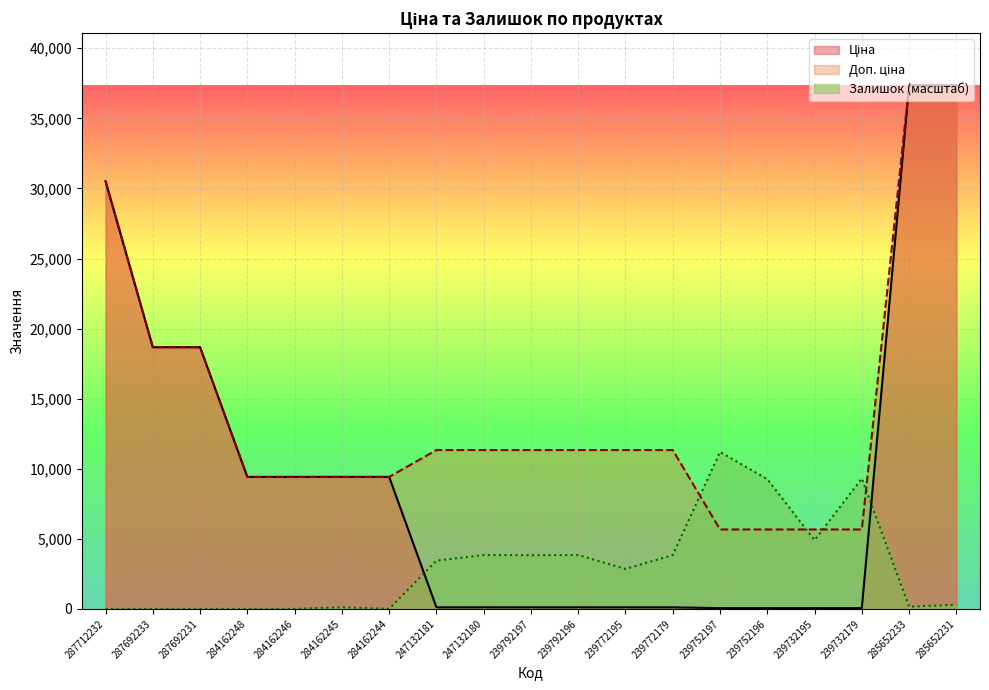

Read the Ціна value at 239752196.

56.7